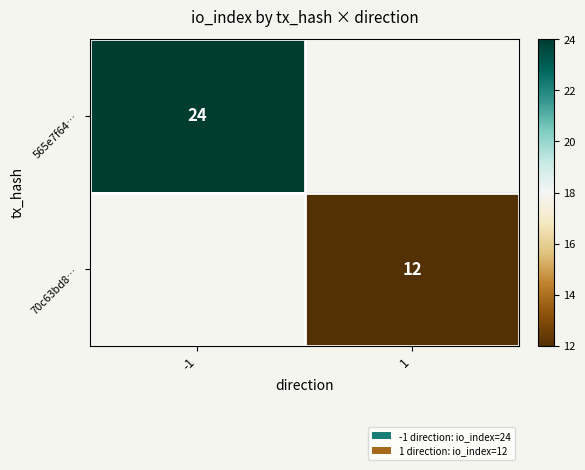

The 565e7f64… series shows 10 at -1. True or false?

False